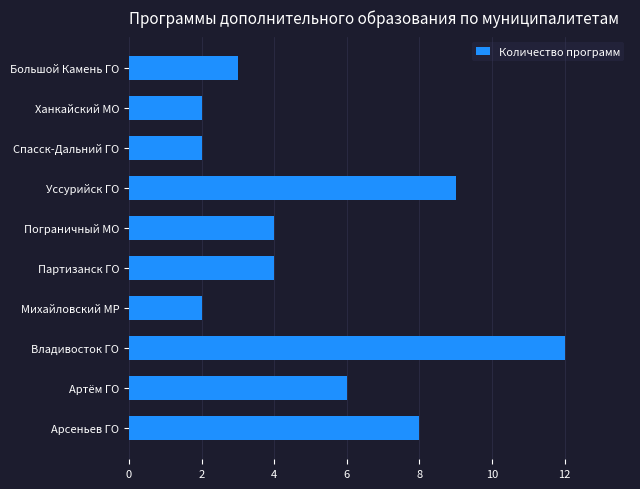

Approximately how many times larger is the value at Арсеньев ГО compared to Владивосток ГО?

0.7